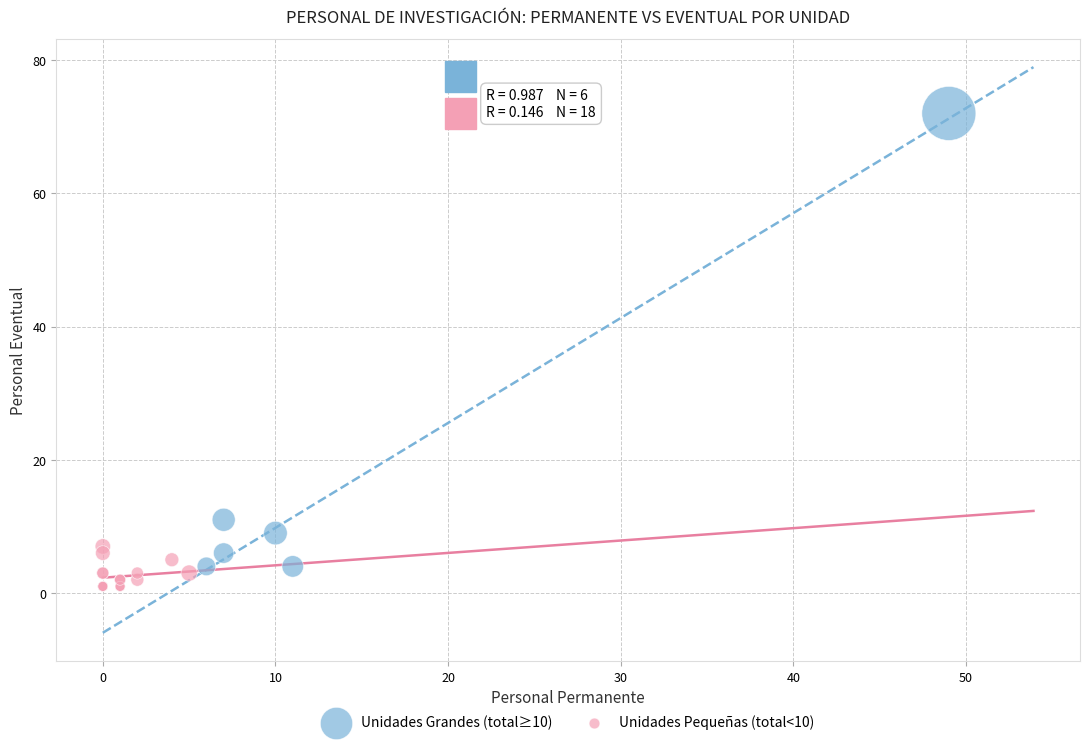

Which series contains the highest Y value?

Unidades Grandes (total≥10)